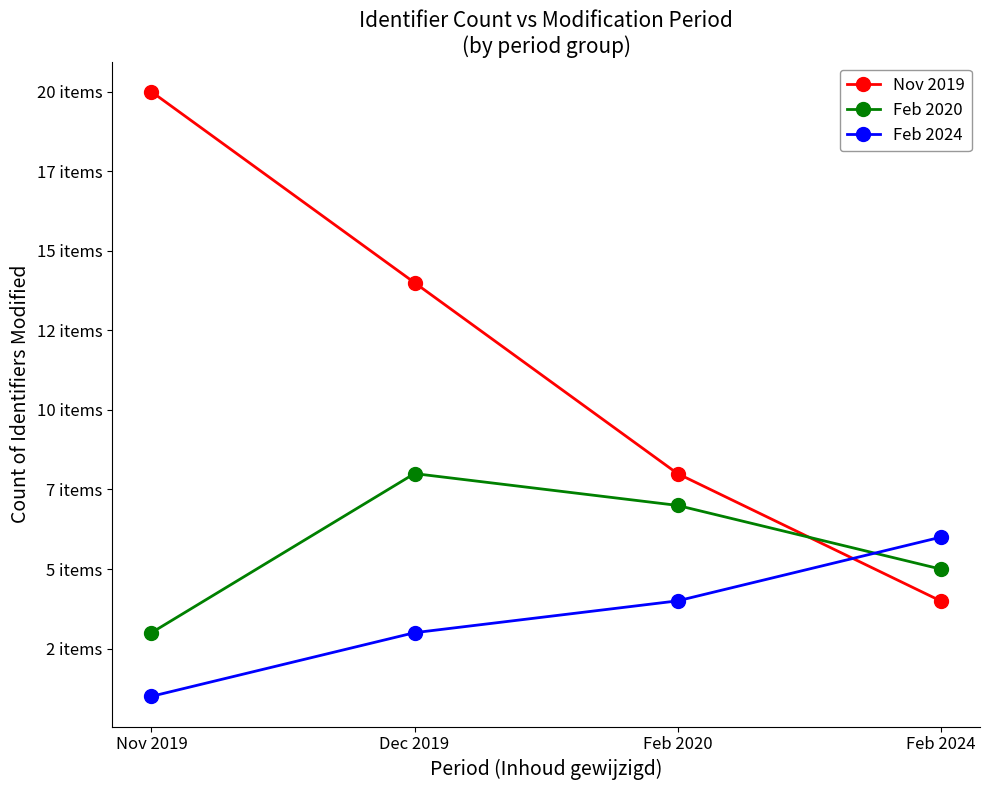

List the series in order of their peak value, highest first.

Nov 2019, Feb 2020, Feb 2024